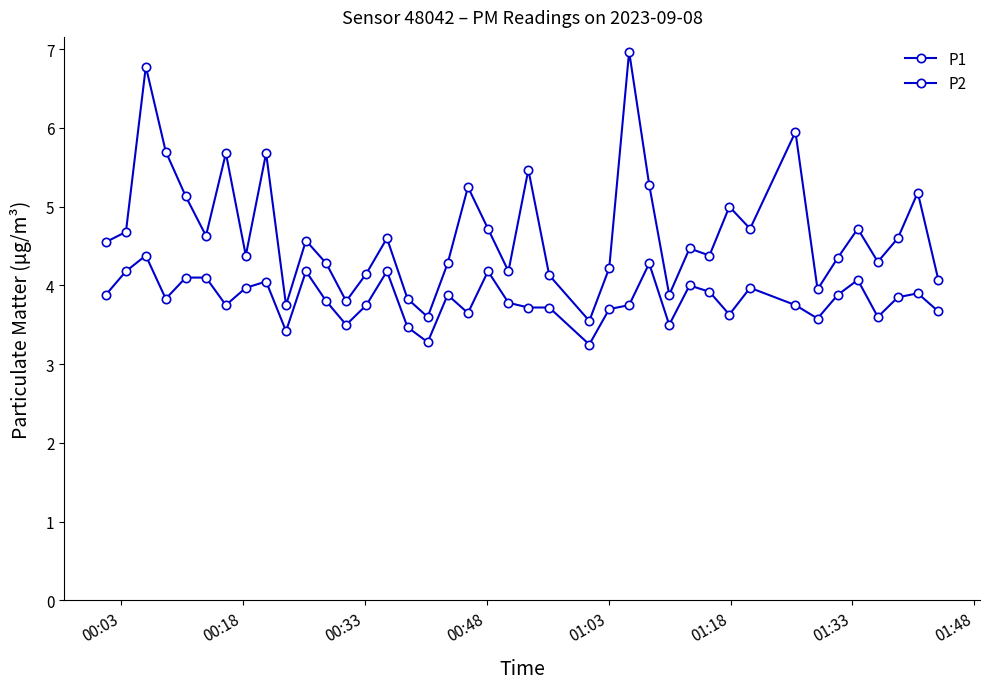

Where does the P1 series first go above 4?

00:03